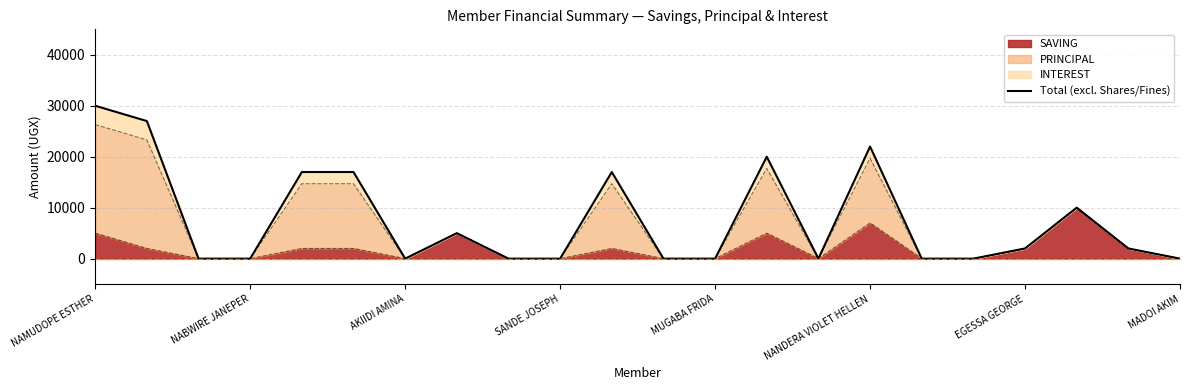

Which has a higher value, 15 or 17?

15